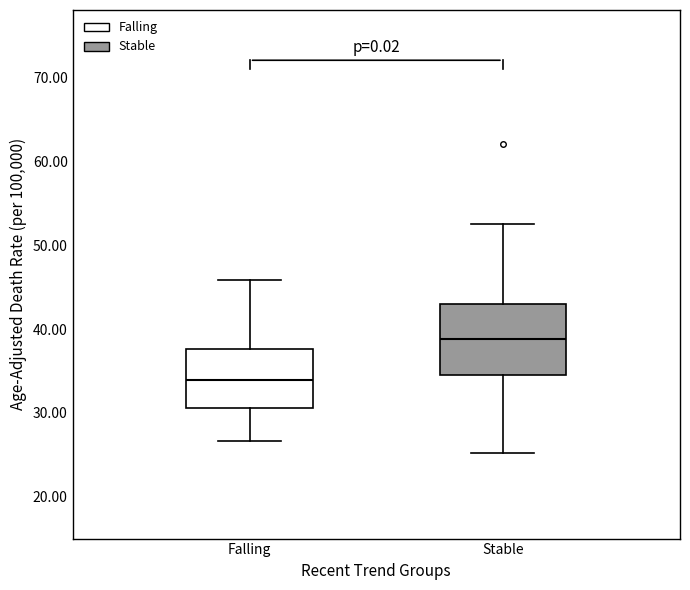

Where is the lower edge of the box for Stable on the y-axis? The values are not printed on the chart, so give them approximately, as read against the axis.

35